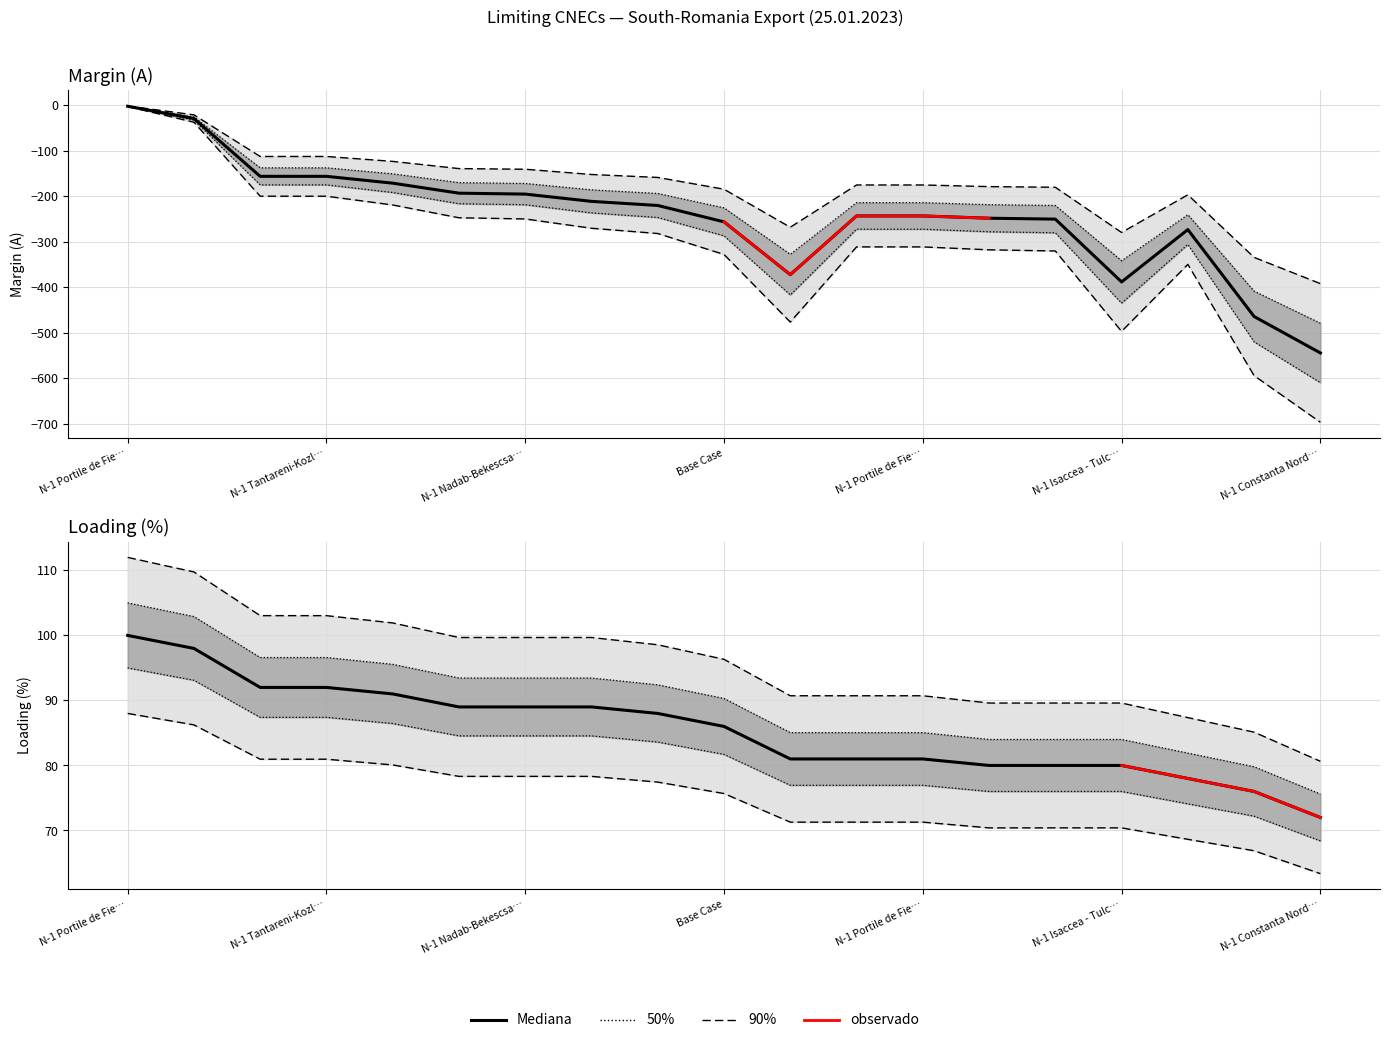

Which series has the largest total across all categories?

Loading (%)